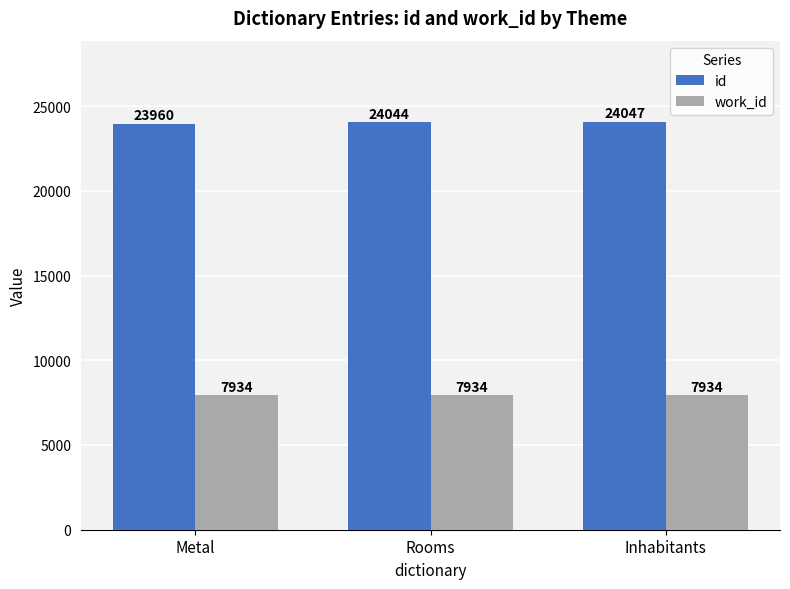

What is the difference between the id values at Rooms and Inhabitants?

3